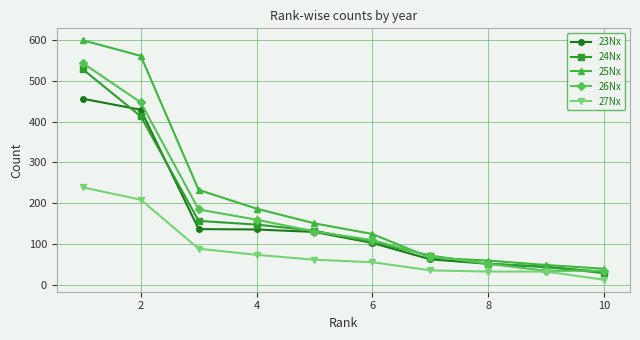

Which series has the widest spread of values?

25Nx